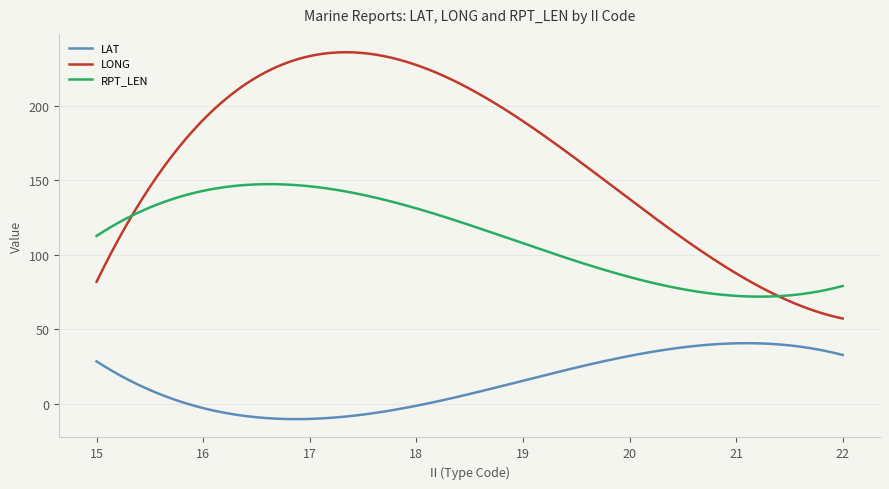

What is the lowest value of the LAT series?

-10.4